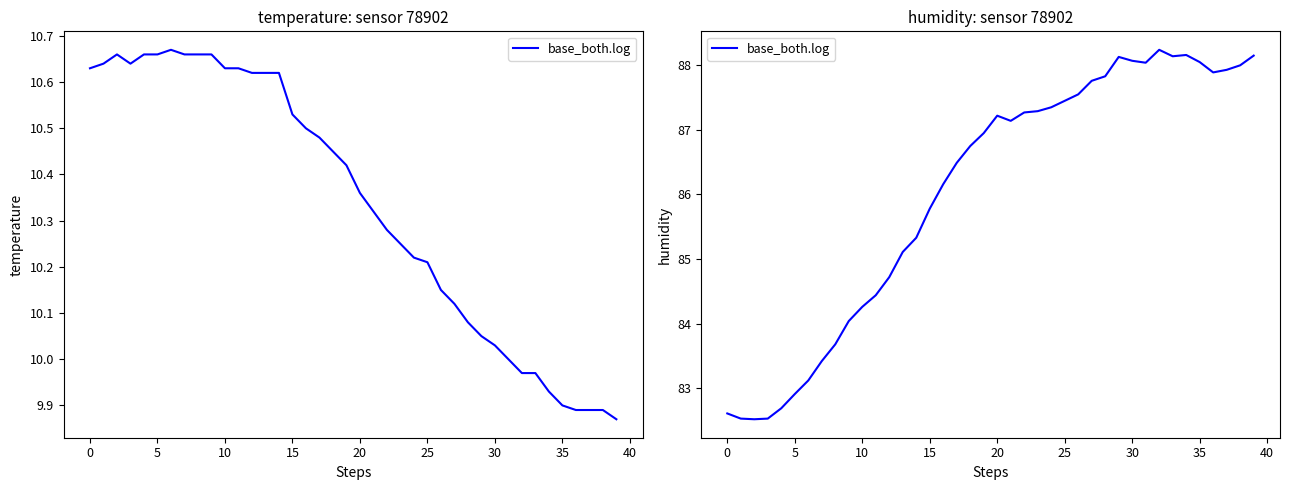

How many interior local peaks (higher than both neighbors) does the data have?

4